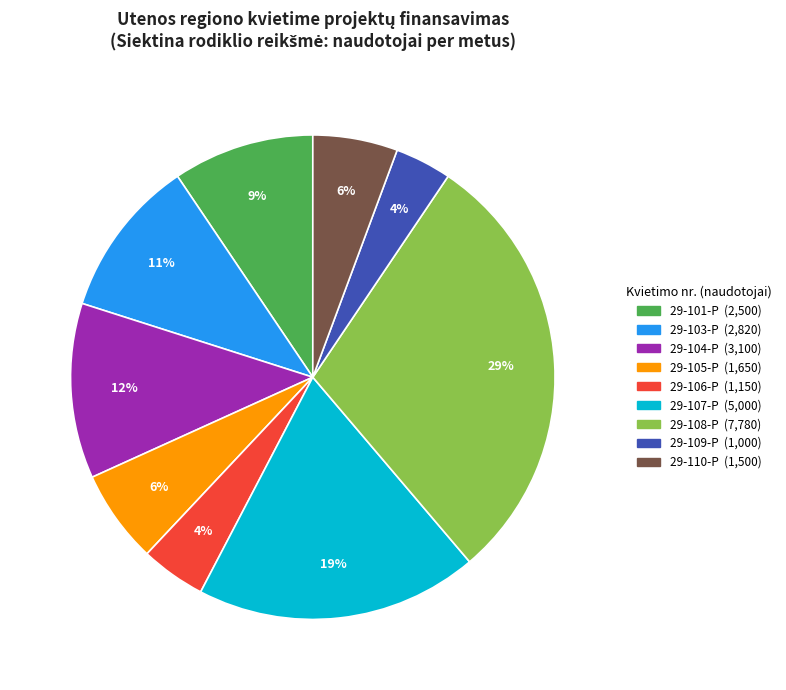

Is it true that 29-105-P is 14% of the pie?

False